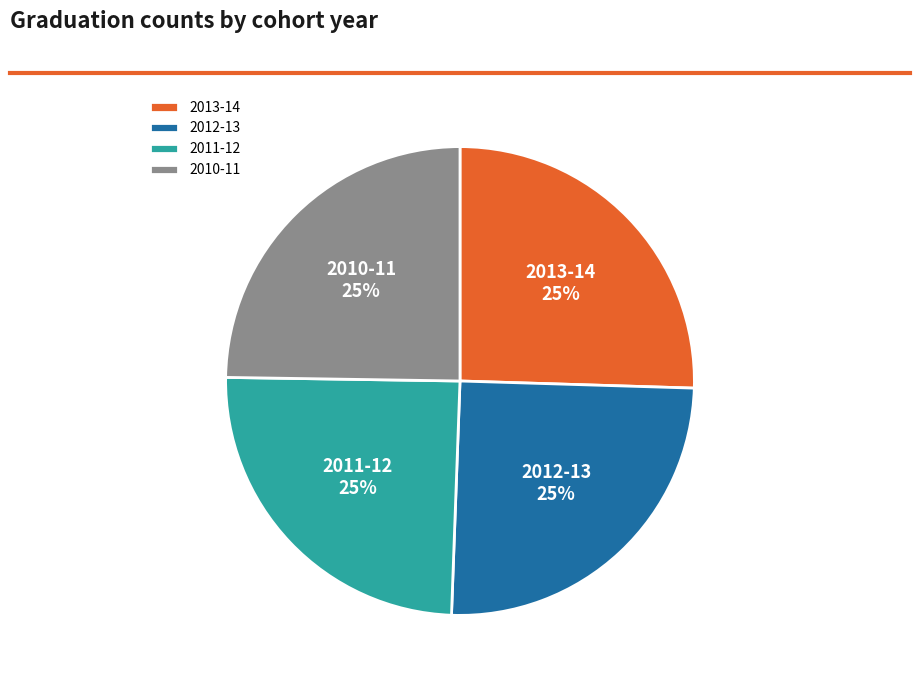

What is the ratio of the value at 2013-14 to the value at 2010-11?

1.0